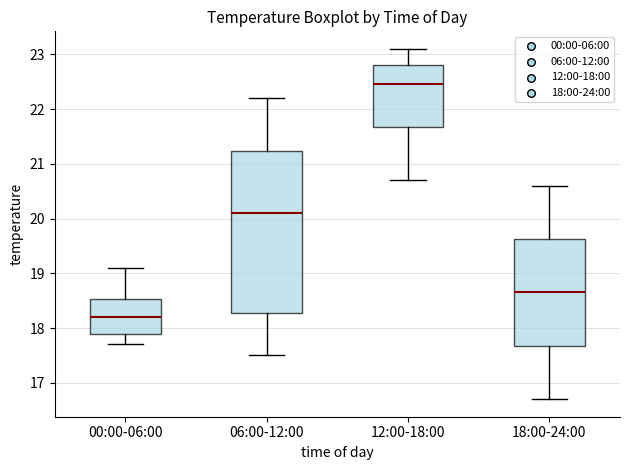

Reading left to right, transcribe this box plot: for each box, give where its median line is, the range the box spans, and where its two whiskers end, as read against the y-axis. The values are not printed on the chart, so give them approximately, as read against the axis.

00:00-06:00: median 18.2, box 17.9 to 18.5, whiskers 17.7 to 19.1
06:00-12:00: median 20.1, box 18.3 to 21.2, whiskers 17.5 to 22.2
12:00-18:00: median 22.5, box 21.7 to 22.8, whiskers 20.7 to 23.1
18:00-24:00: median 18.7, box 17.7 to 19.6, whiskers 16.7 to 20.6